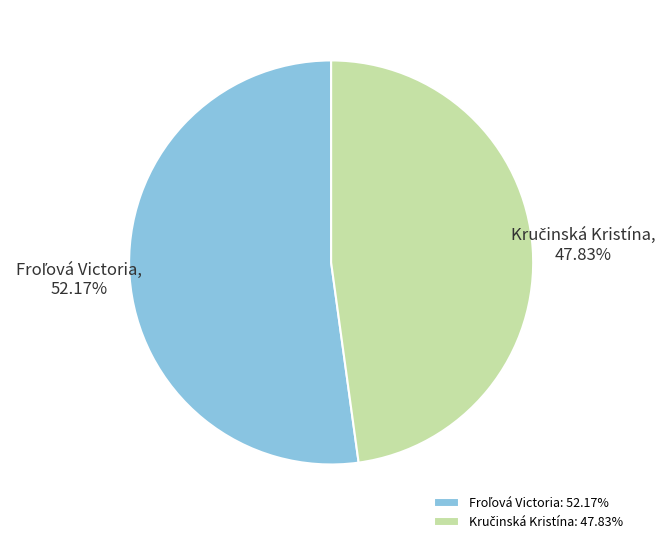

How many slices are in this pie chart?

2